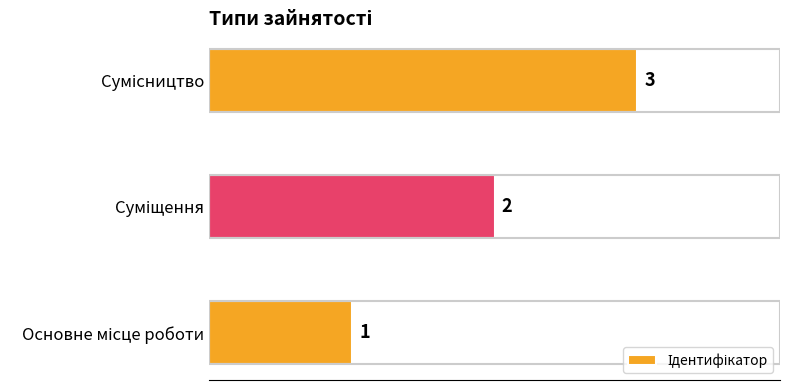

What is the smallest value displayed?

1